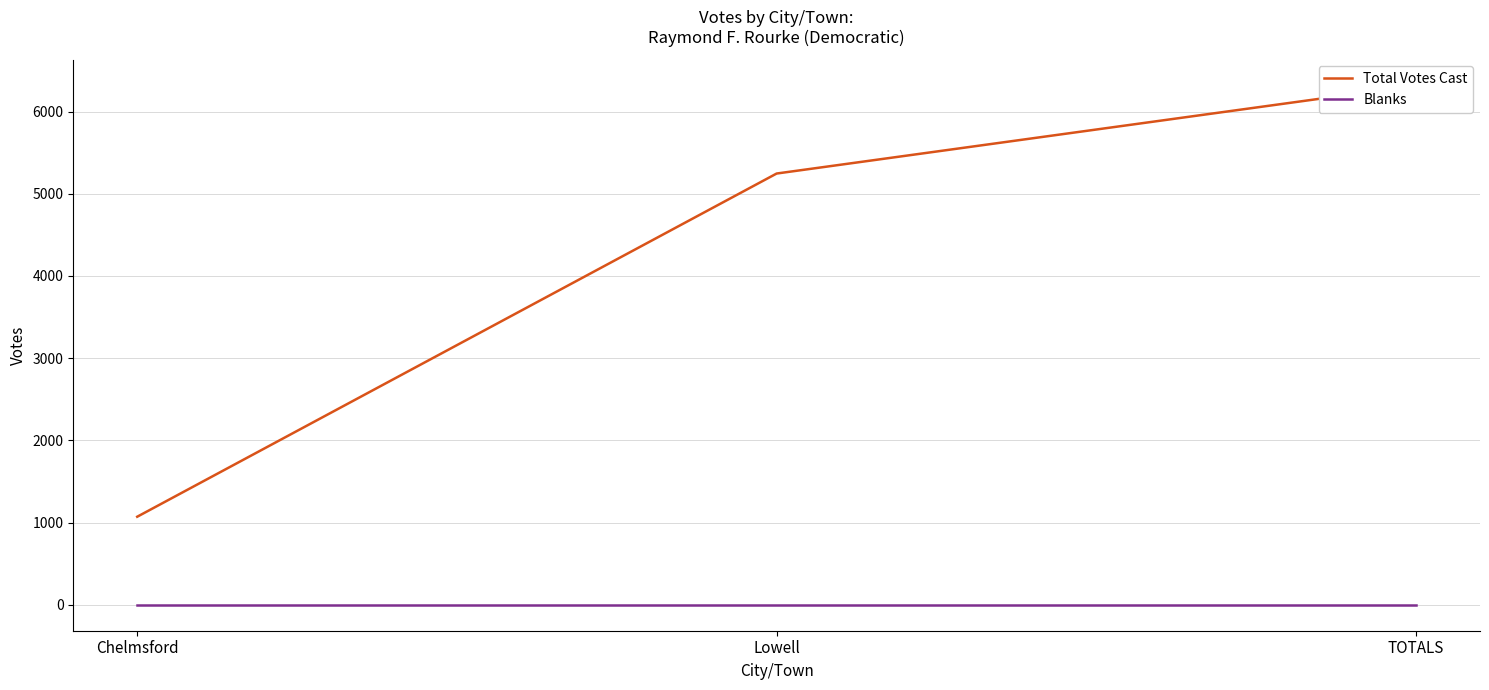

What is the difference between the second highest and minimum values in the Total Votes Cast series?

4175